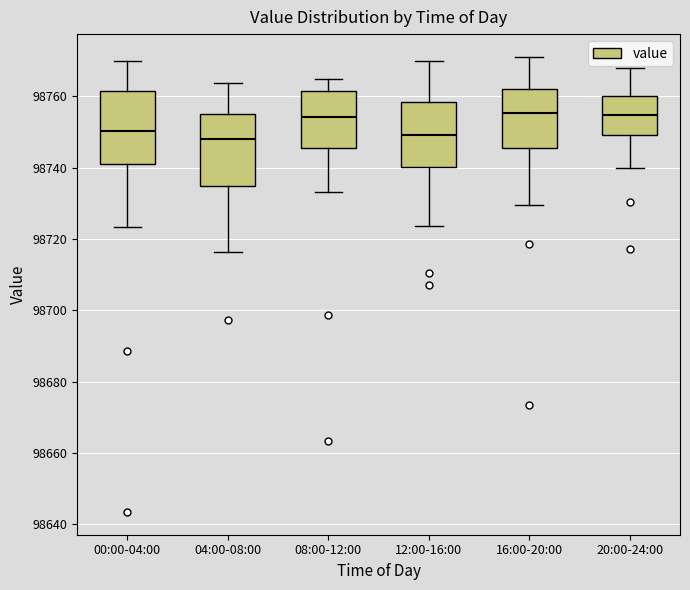

Reading left to right, transcribe this box plot: for each box, give where its median line is, the range the box spans, and where its two whiskers end, as read against the y-axis. The values are not printed on the chart, so give them approximately, as read against the axis.

00:00-04:00: median 98750, box 98742 to 98762, whiskers 98724 to 98770
04:00-08:00: median 98748, box 98734 to 98756, whiskers 98716 to 98764
08:00-12:00: median 98754, box 98746 to 98762, whiskers 98734 to 98766
12:00-16:00: median 98750, box 98740 to 98758, whiskers 98724 to 98770
16:00-20:00: median 98756, box 98746 to 98762, whiskers 98730 to 98772
20:00-24:00: median 98754, box 98750 to 98760, whiskers 98740 to 98768